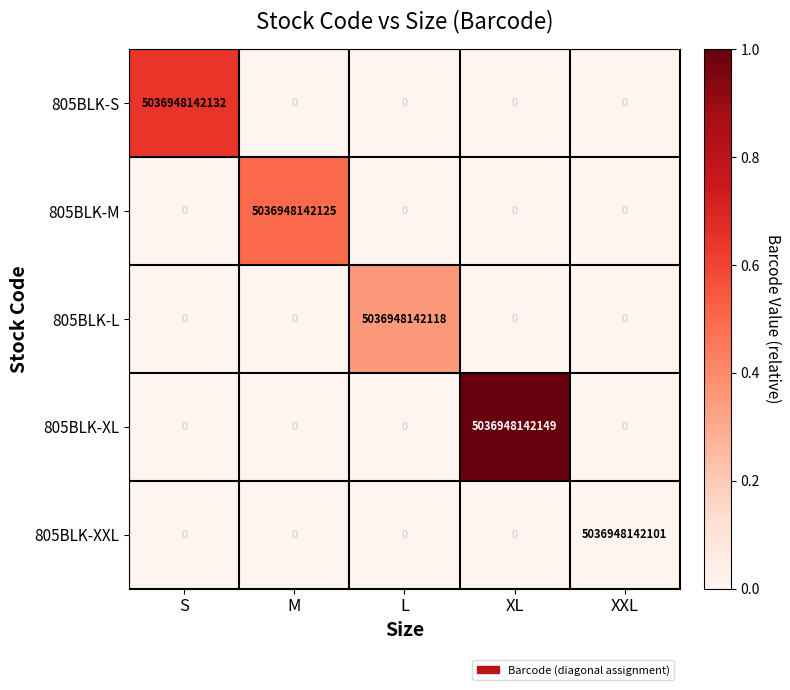

Which series changed the most between M and XL?

805BLK-XL